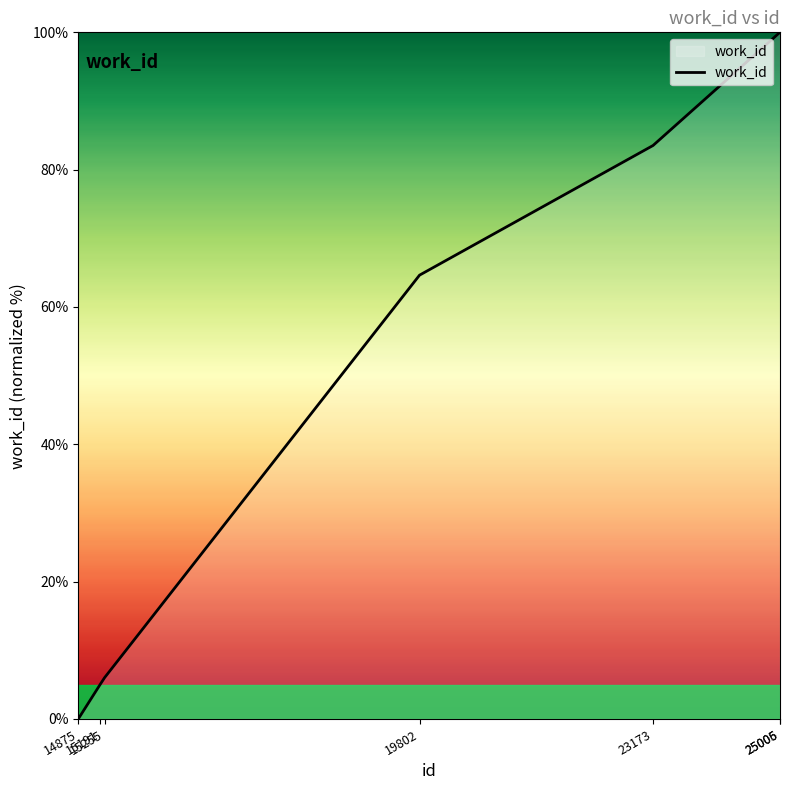

Reading right to left, what are all the values shown in this chart?

25006=100.0	25005=100.0	23173=83.5	19802=64.6	15255=6.0	15191=5.0	14875=0.0